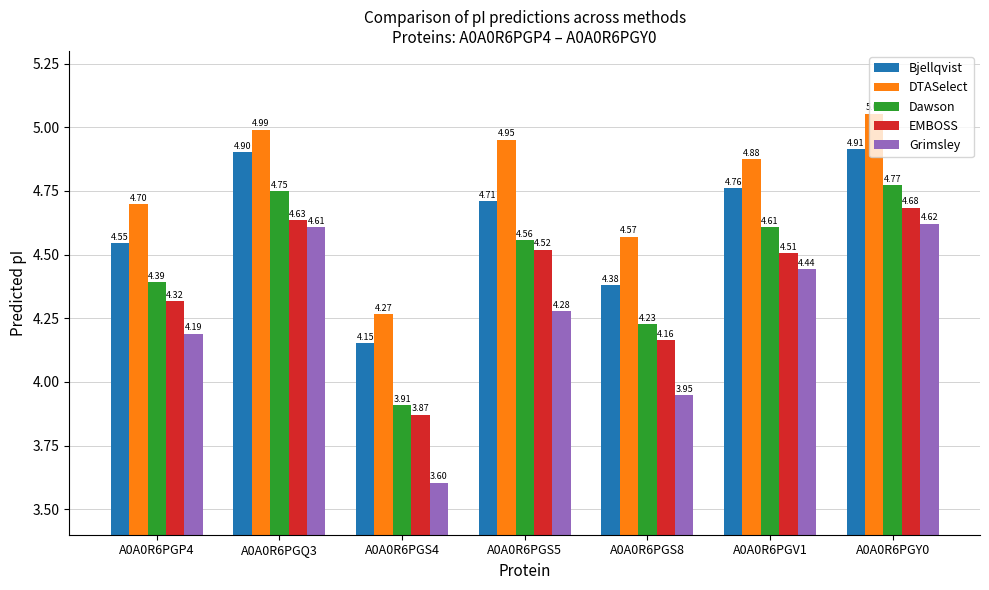

Rank the series at A0A0R6PGP4 from highest to lowest value.

DTASelect, Bjellqvist, Dawson, EMBOSS, Grimsley